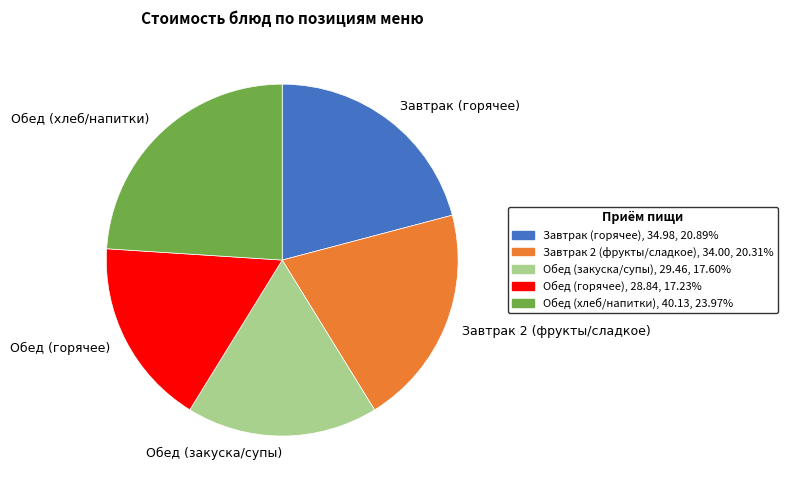

Do Обед (закуска/супы) and Завтрак 2 (фрукты/сладкое) together represent more than half of the pie?

No